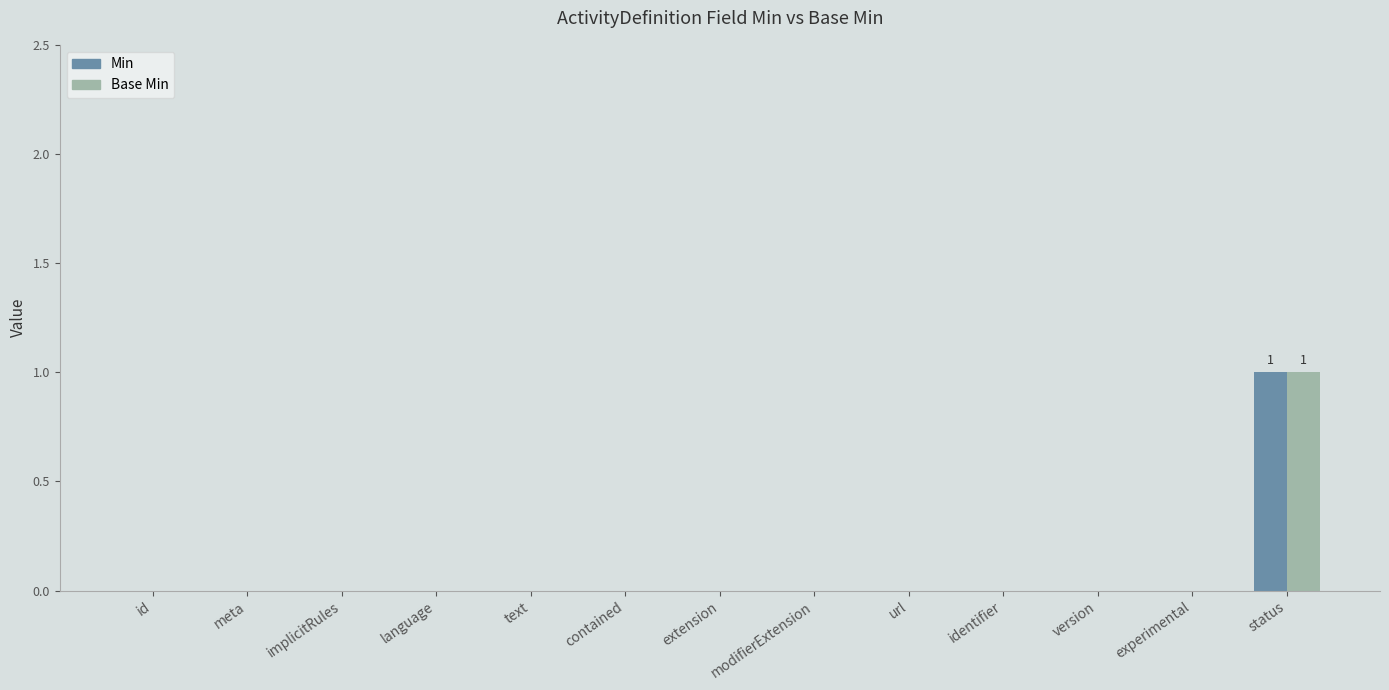

True or false: Base Min has a value of 1 at url.

False